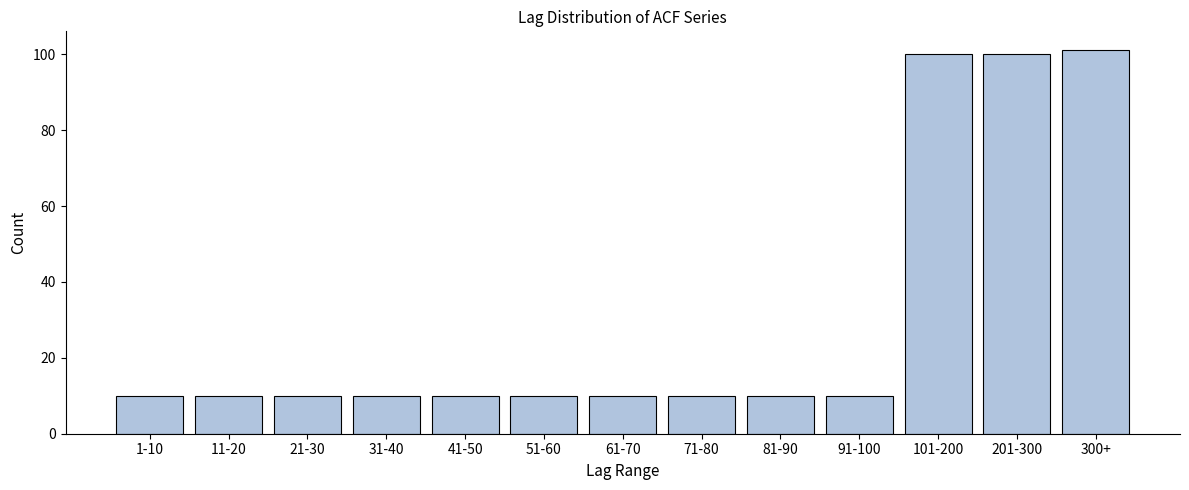

Reading left to right, list all the values displayed in this chart.

10	10	10	10	10	10	10	10	10	10	100	100	101